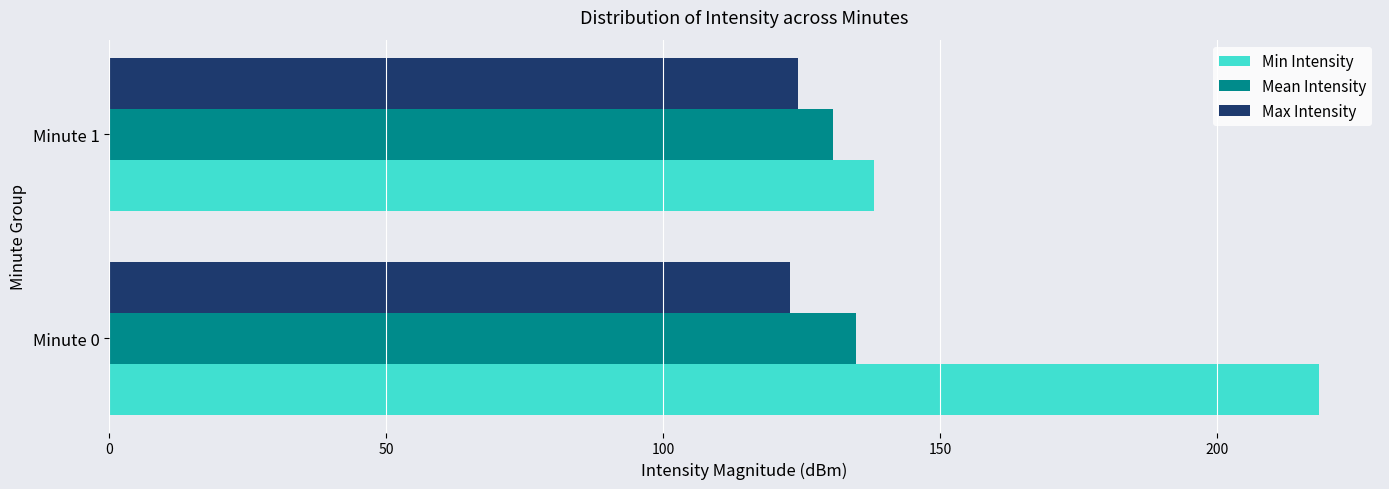

Rank the series by their average value, from highest to lowest.

Min Intensity, Mean Intensity, Max Intensity